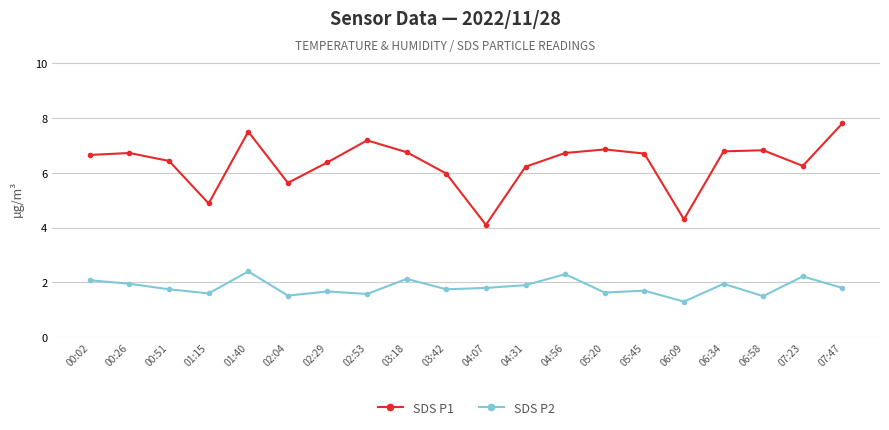

At how many categories does at least one series exceed 5?

17